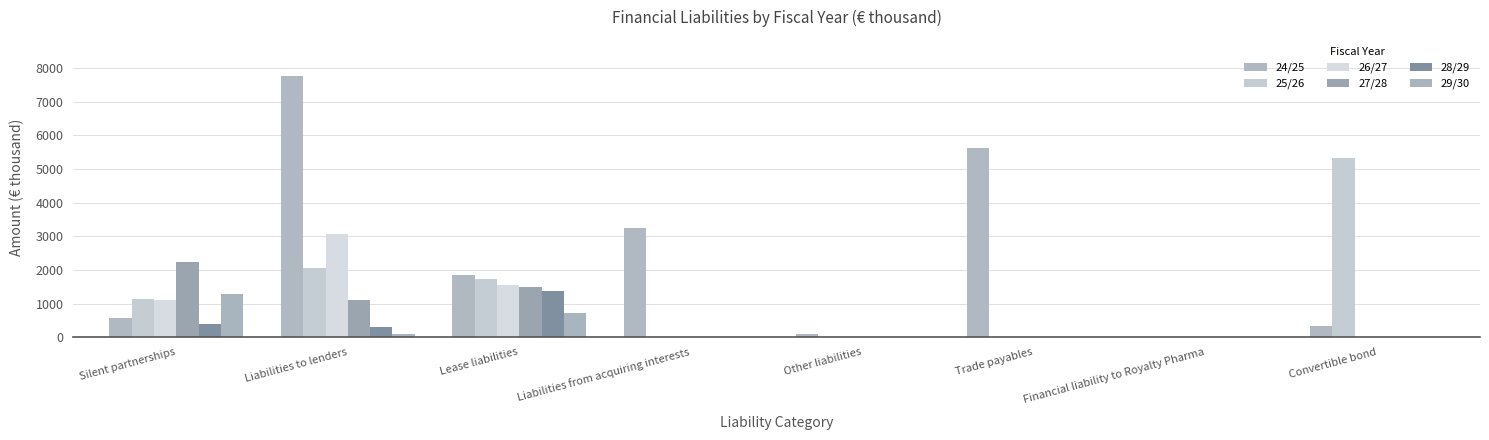

How many data points does each series have?

8